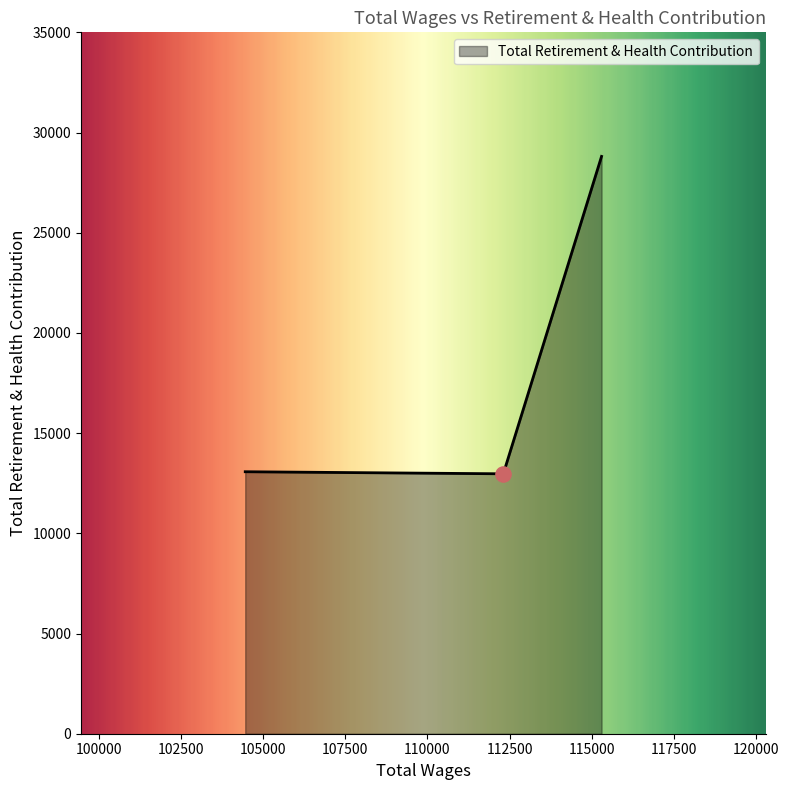

What is the difference between the maximum and minimum values?

15839